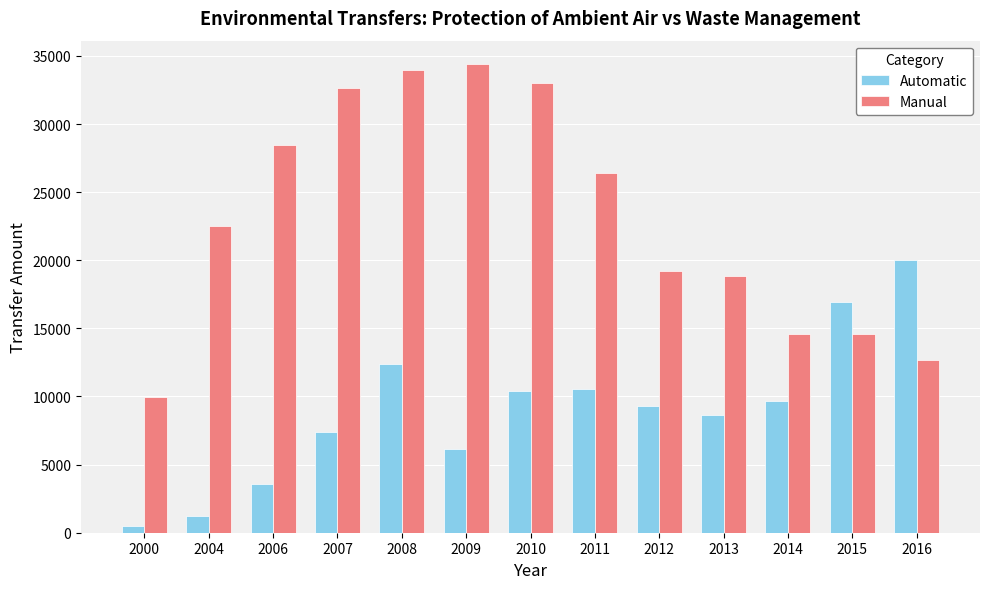

Count the number of categories in the chart.

13